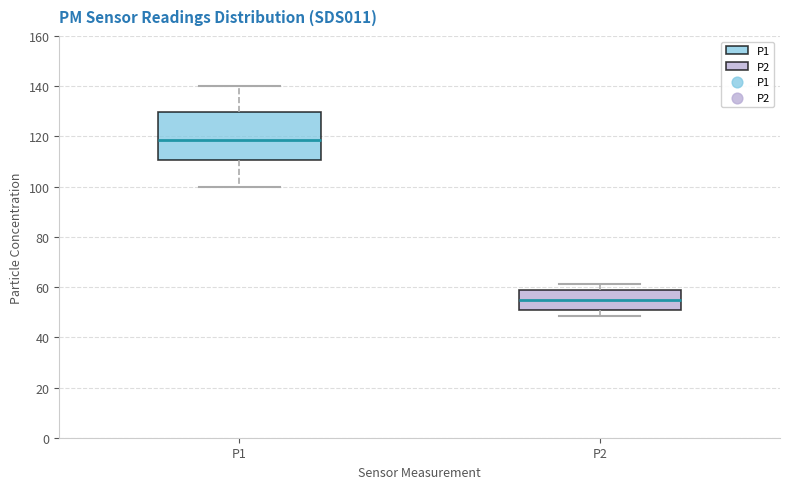

Comparing the boxes themselves (not the whiskers), which one is the tallest?

P1